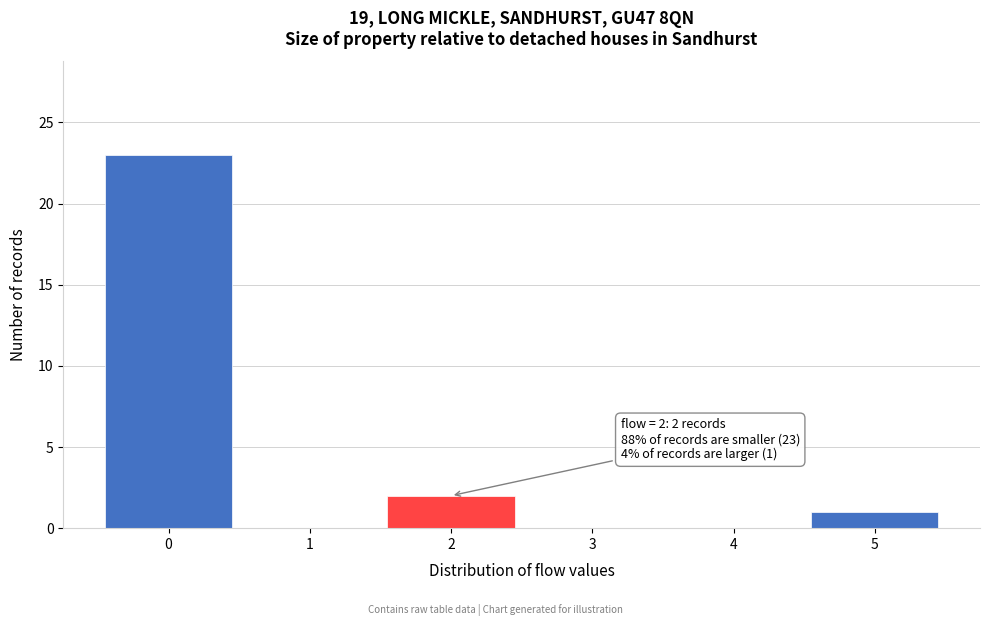

Over which range of the x-axis is the bar tallest?

-0.5 to 0.5